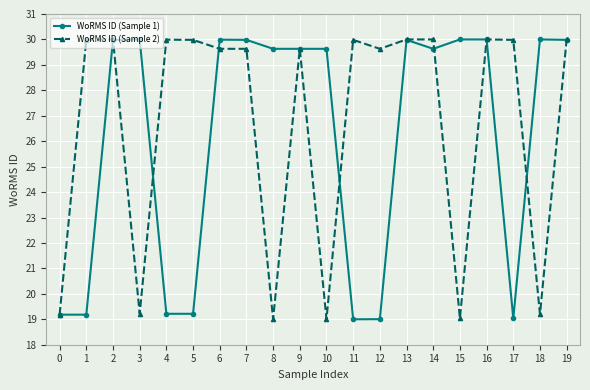

What is the minimum value for WoRMS ID (Sample 1)?

19.0